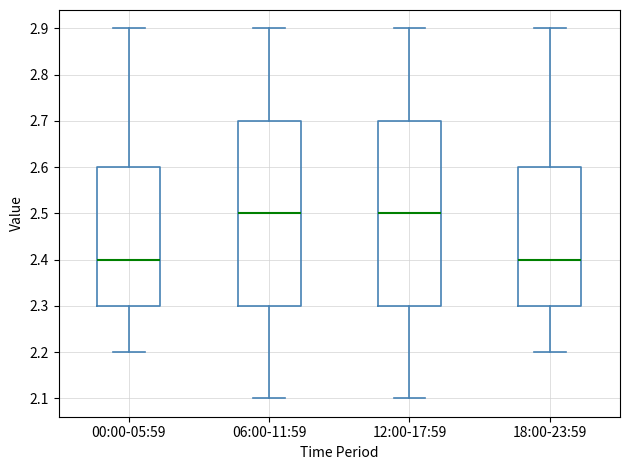

Reading left to right, transcribe this box plot: for each box, give where its median line is, the range the box spans, and where its two whiskers end, as read against the y-axis. The values are not printed on the chart, so give them approximately, as read against the axis.

00:00-05:59: median 2.4, box 2.3 to 2.6, whiskers 2.2 to 2.9
06:00-11:59: median 2.5, box 2.3 to 2.7, whiskers 2.1 to 2.9
12:00-17:59: median 2.5, box 2.3 to 2.7, whiskers 2.1 to 2.9
18:00-23:59: median 2.4, box 2.3 to 2.6, whiskers 2.2 to 2.9